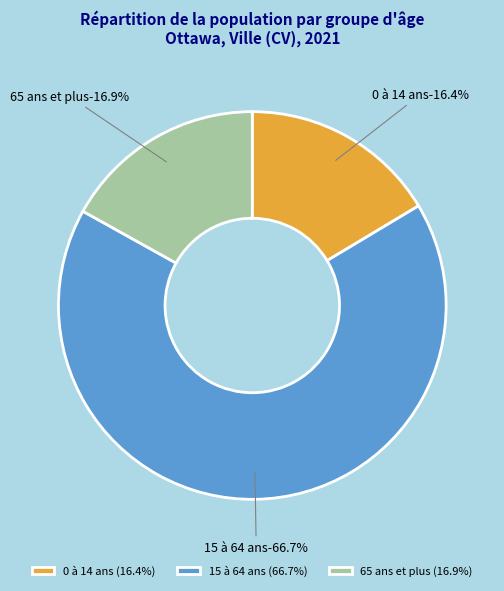

Count the number of slices in the pie.

3